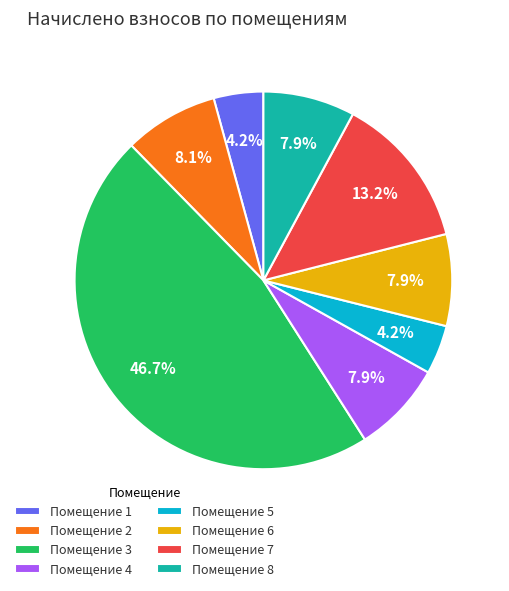

How many segments does this pie chart have?

8